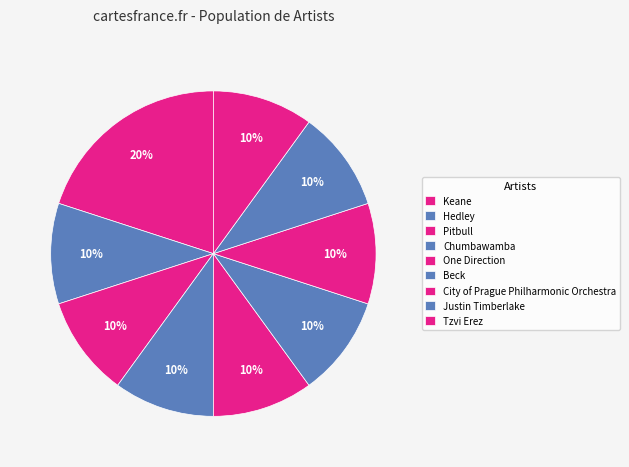

Is there any slice that represents more than half of the pie?

No